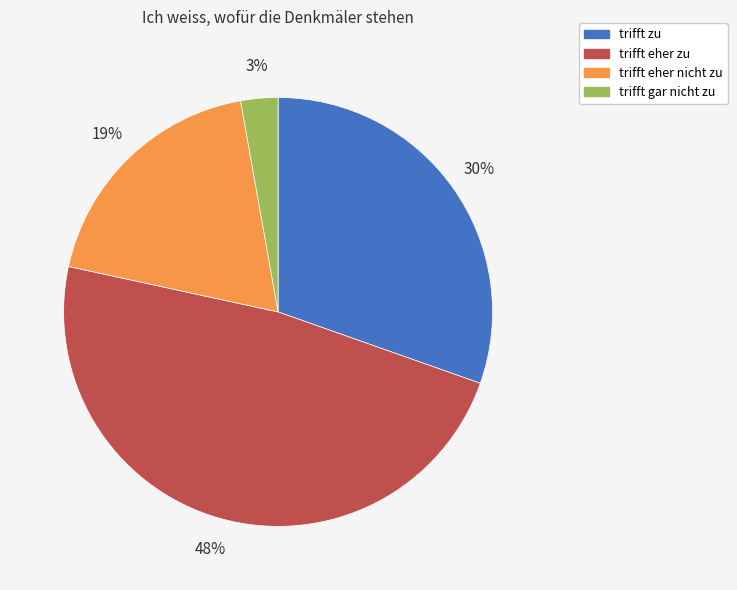

Combined, do trifft zu and trifft gar nicht zu account for over 50%?

No